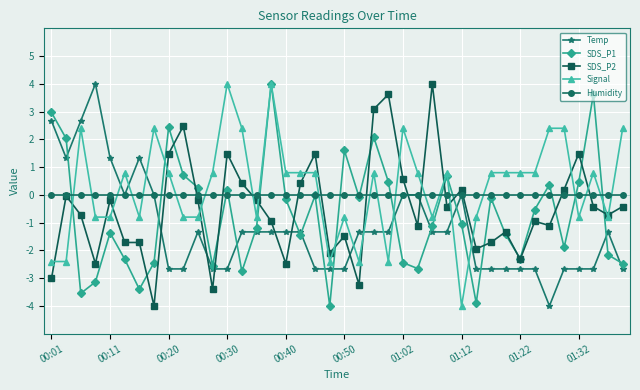

What is the difference between the second highest and minimum values in the SDS_P1 series?

7.6